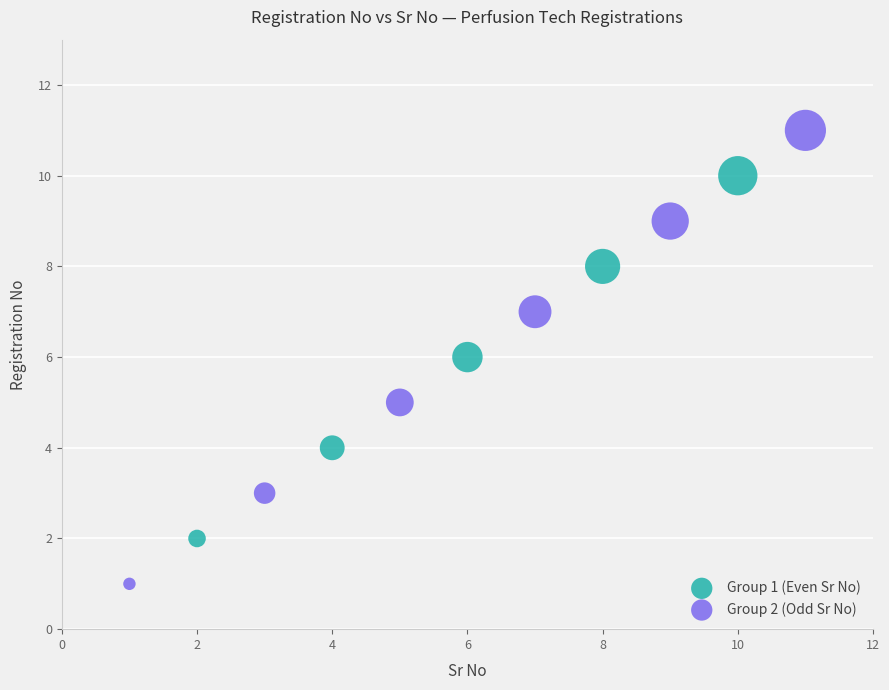

What are all the series names shown in the legend?

Group 1 (Even Sr No), Group 2 (Odd Sr No)